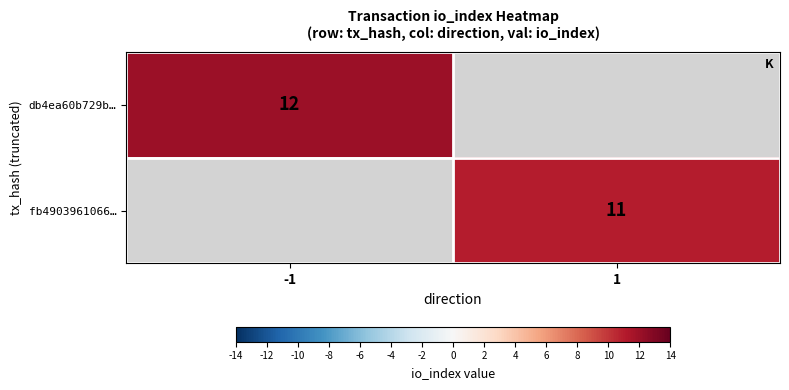

Is it true that db4ea60b729b… equals 12 at -1?

True